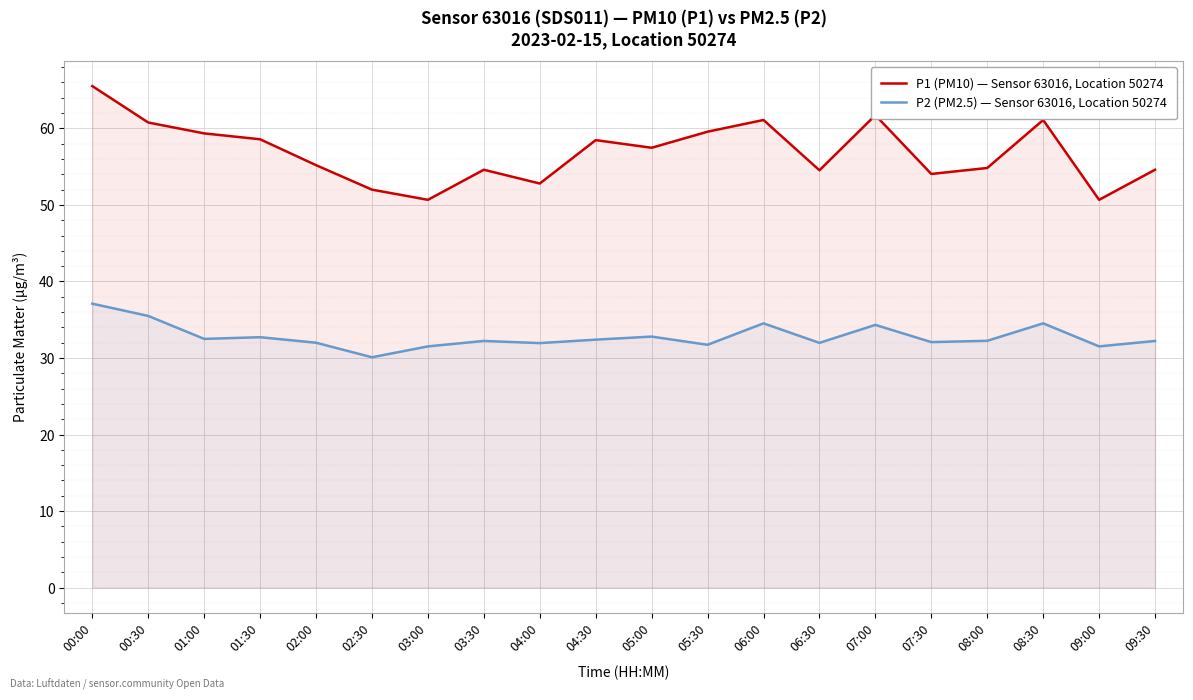

What is the maximum value shown in the chart?

65.5